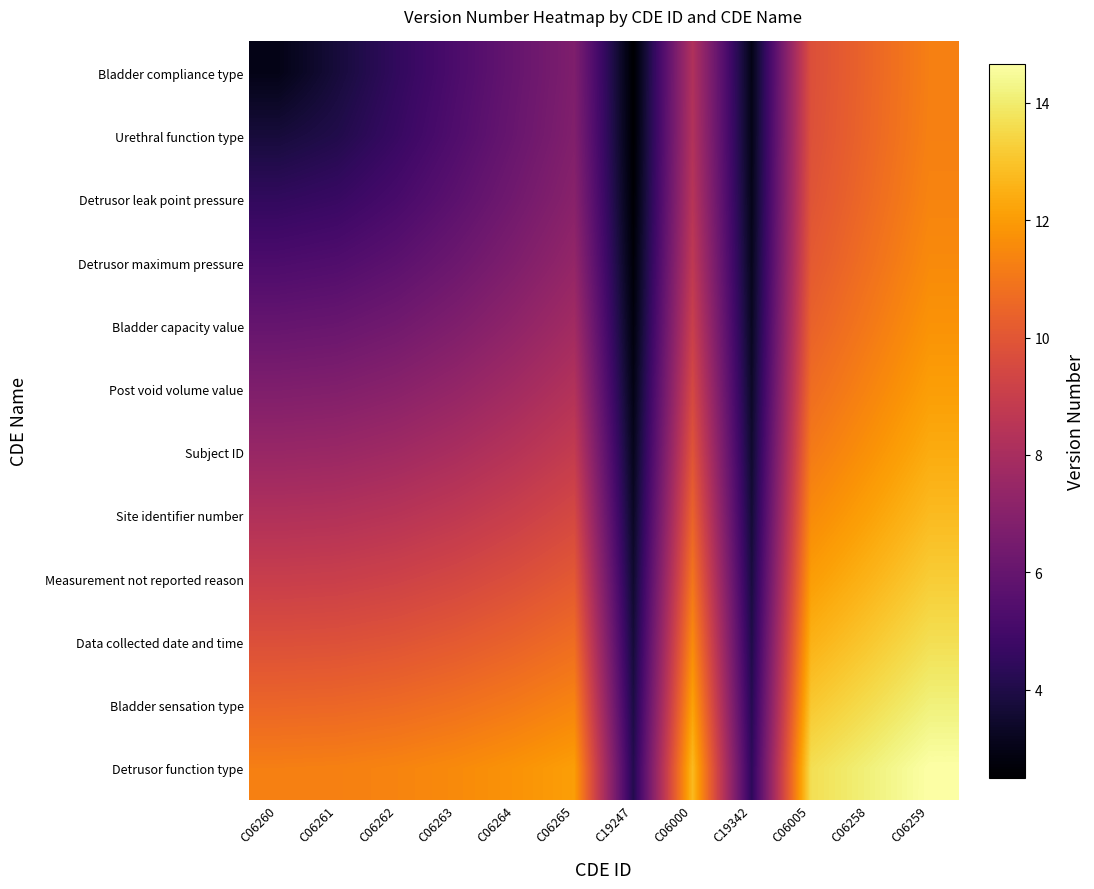

How many series are shown in this chart?

12